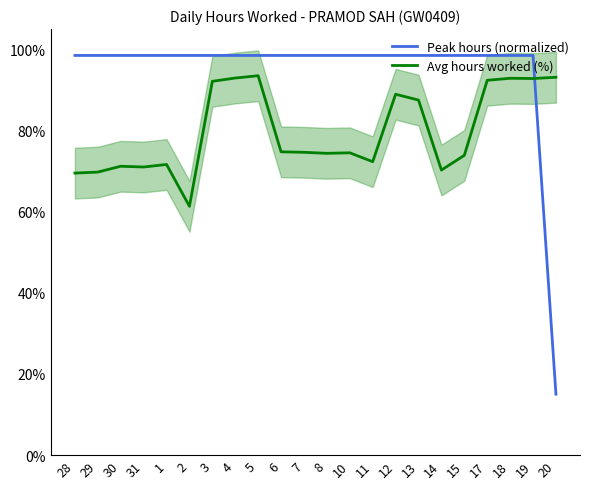

At which category does the chart reach its peak across all series?

28